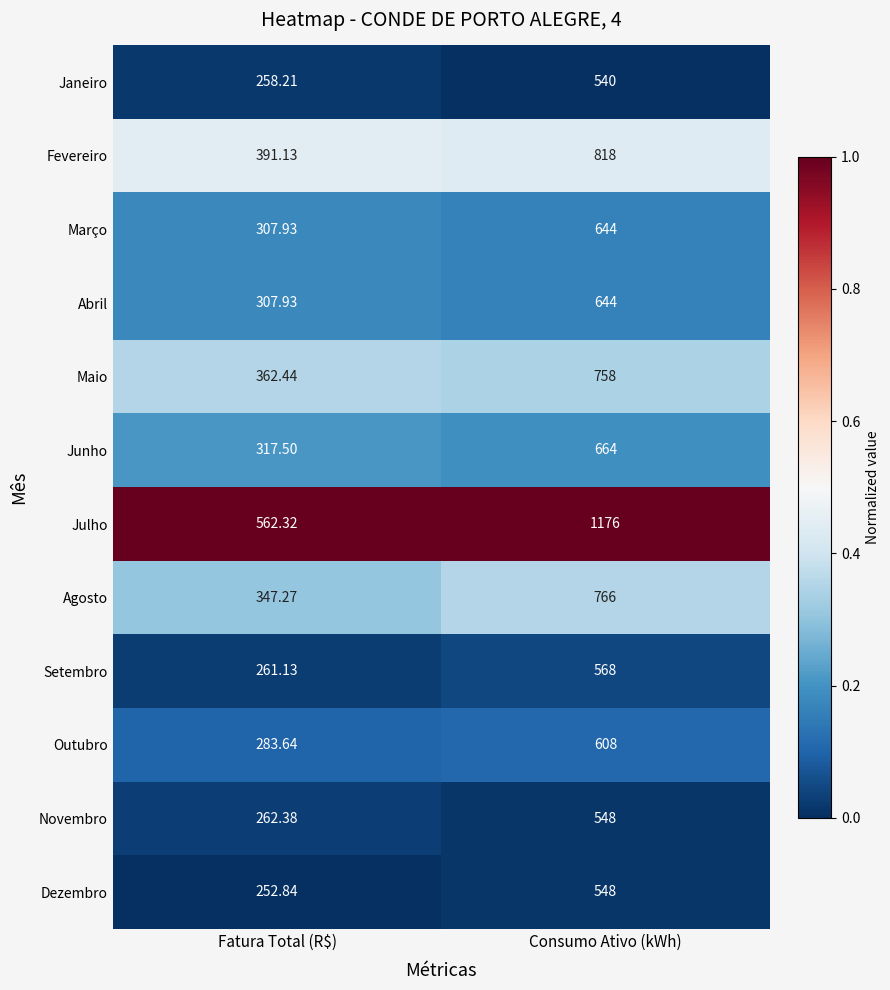

At which label is Agosto closest to 556?

Fatura Total (R$)